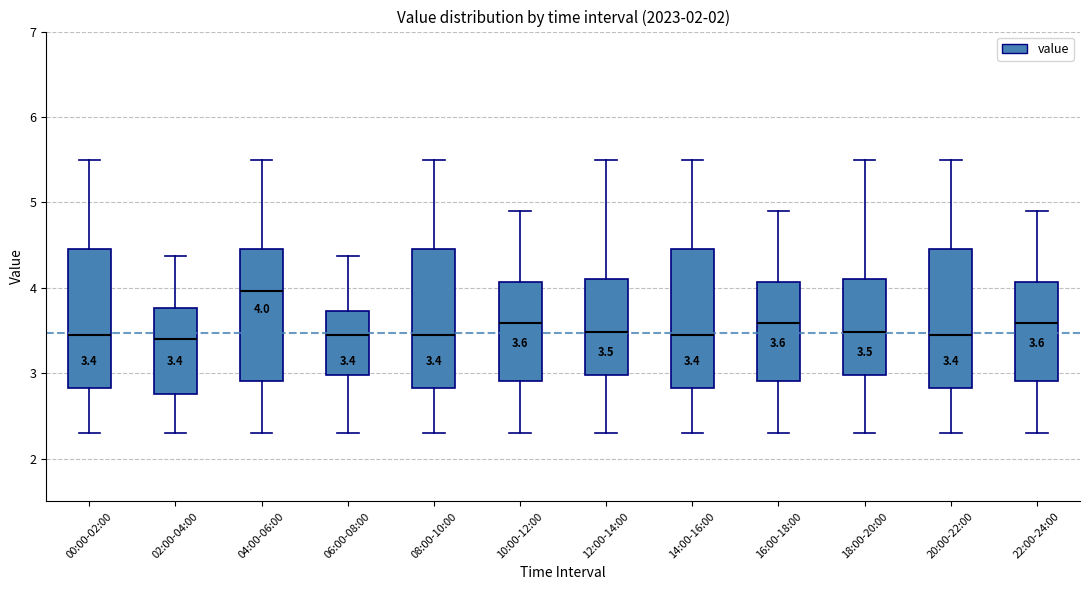

Which box has the highest median line?

04:00-06:00